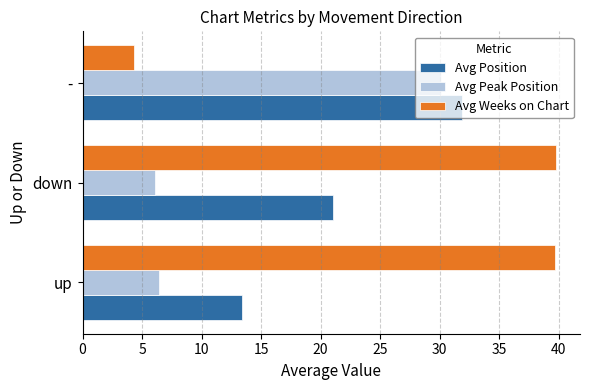

What is the sum of the Avg Weeks on Chart values at down and up?

79.5